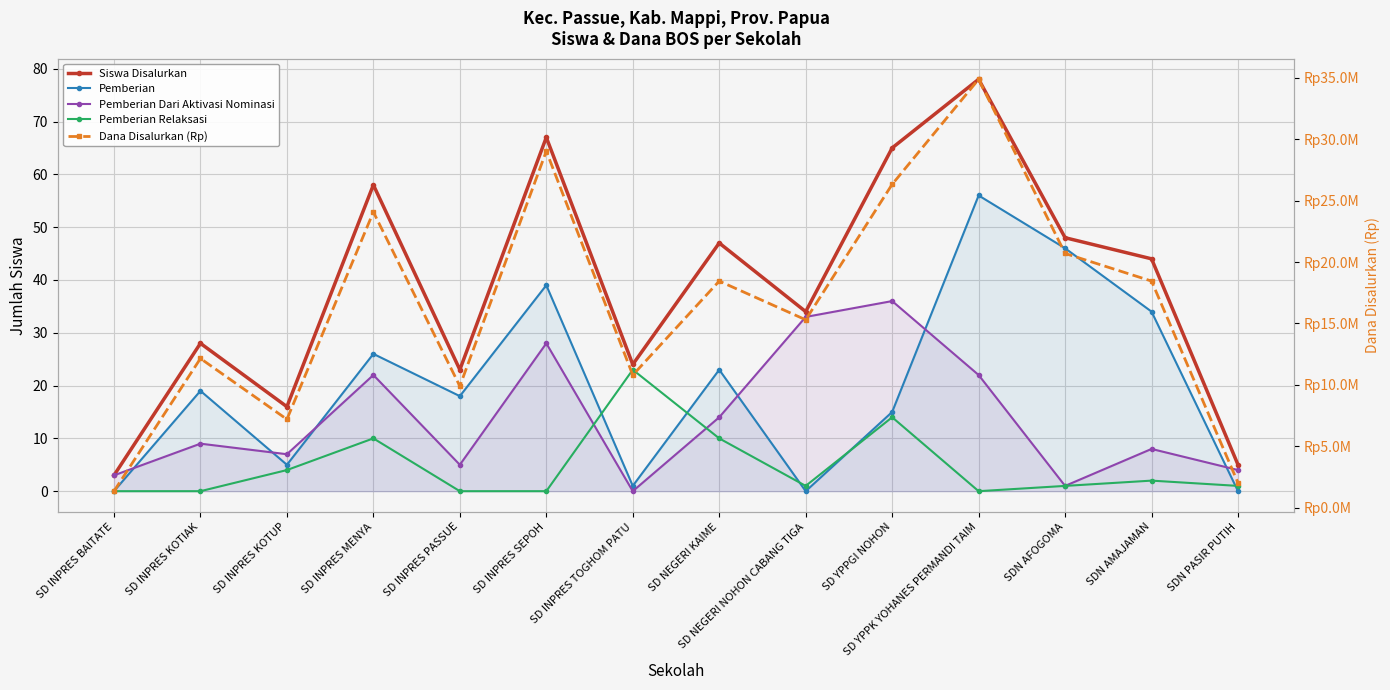

How many data points in Siswa Disalurkan are less than 44?

7